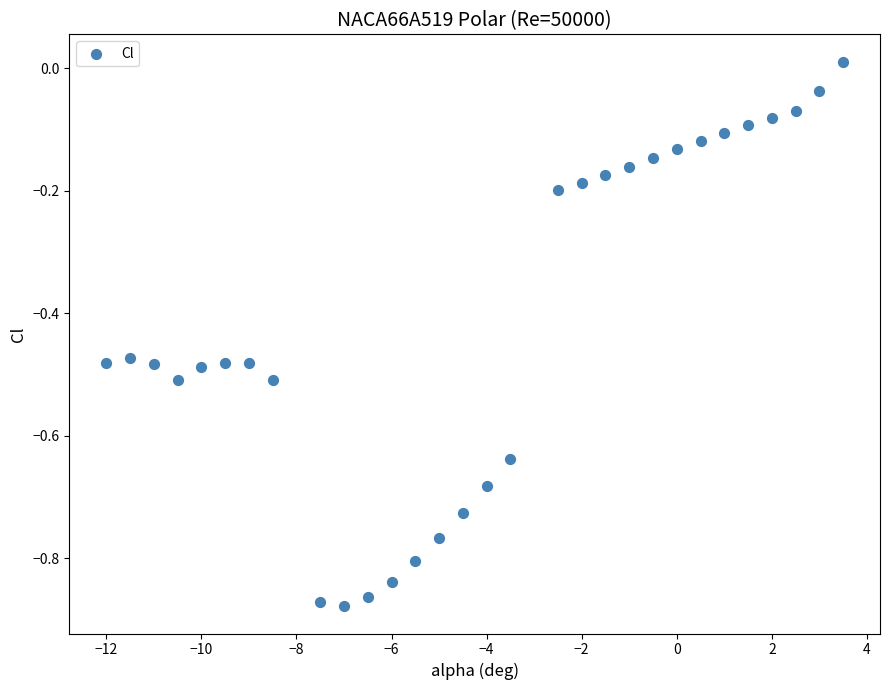

What is the range of Y values (max minus min)?

0.9